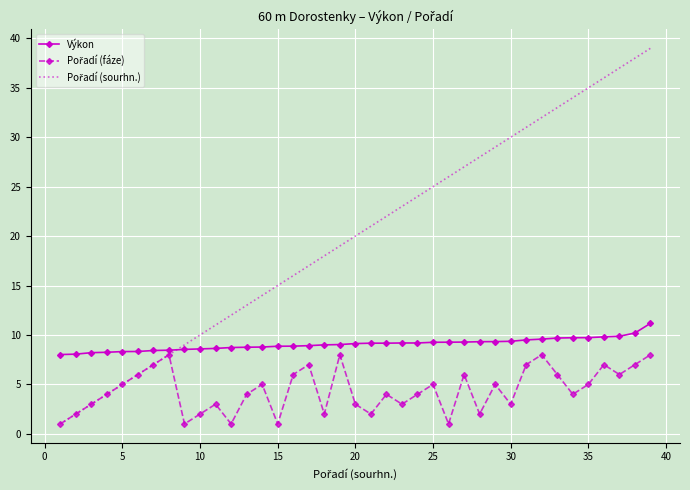

What is the minimum value shown in the chart?

1.0